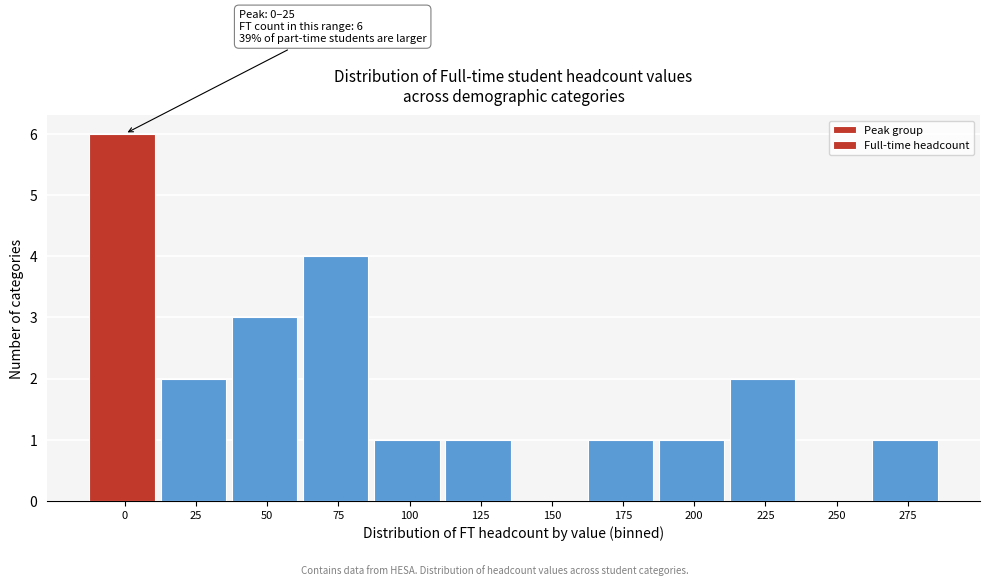

Reading left to right, list all the values displayed in this chart.

0=6	25=2	50=3	75=4	100=1	125=1	150=0	175=1	200=1	225=2	250=0	275=1